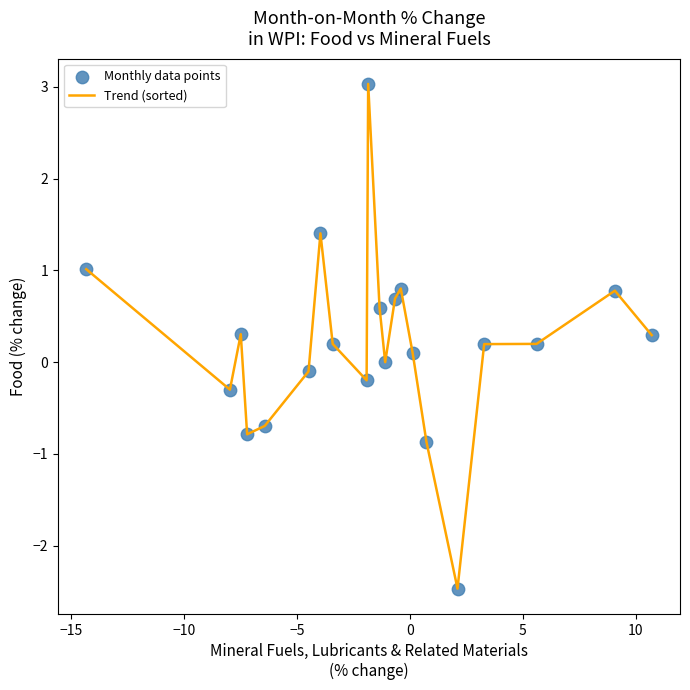

What is the smallest value displayed?

-2.5